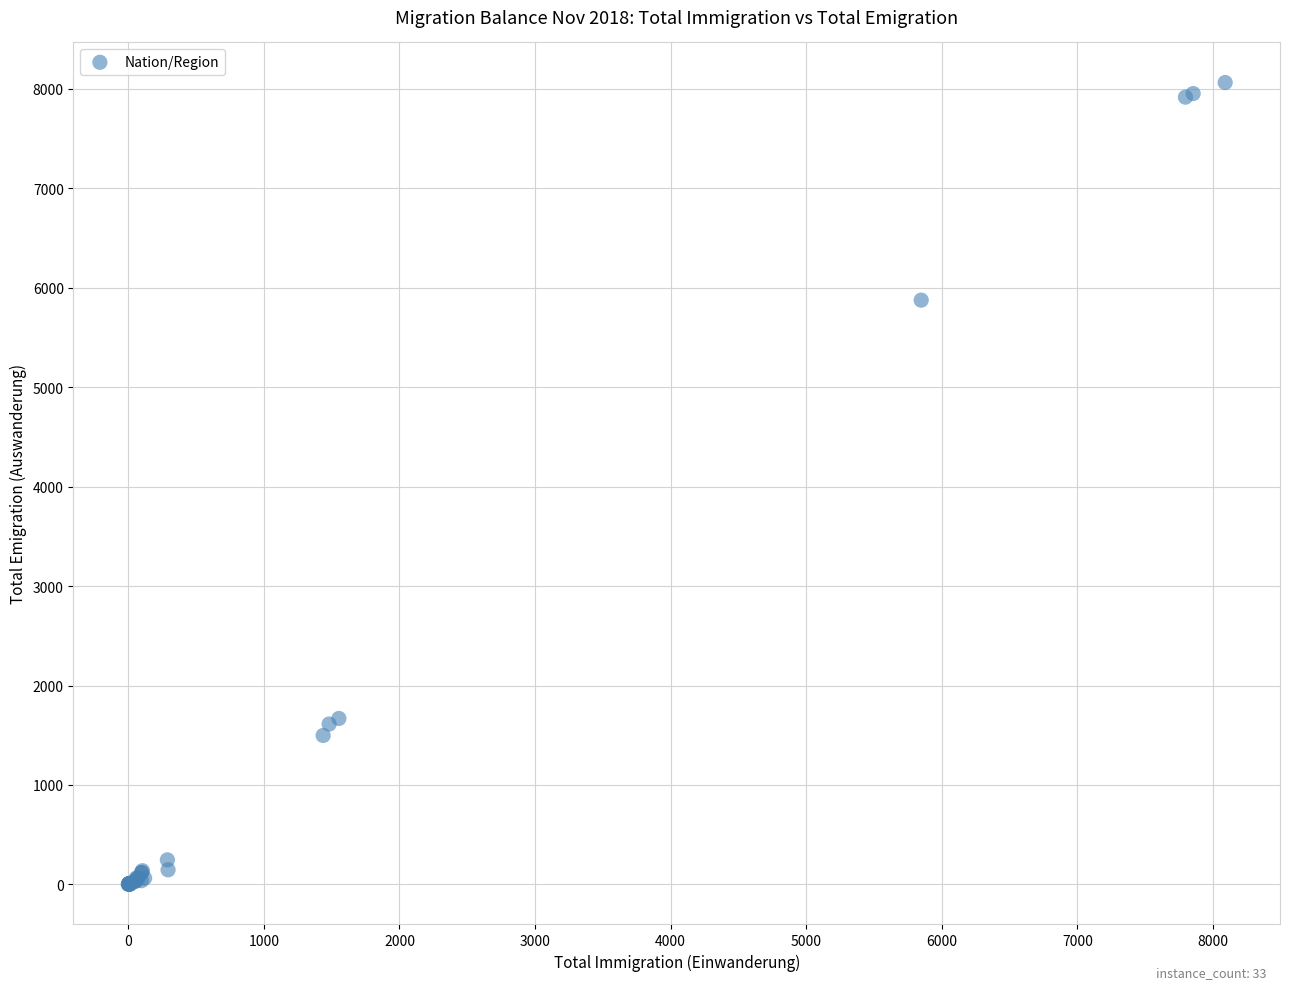

What Y value in the scatter plot is closest to 4032?

5875